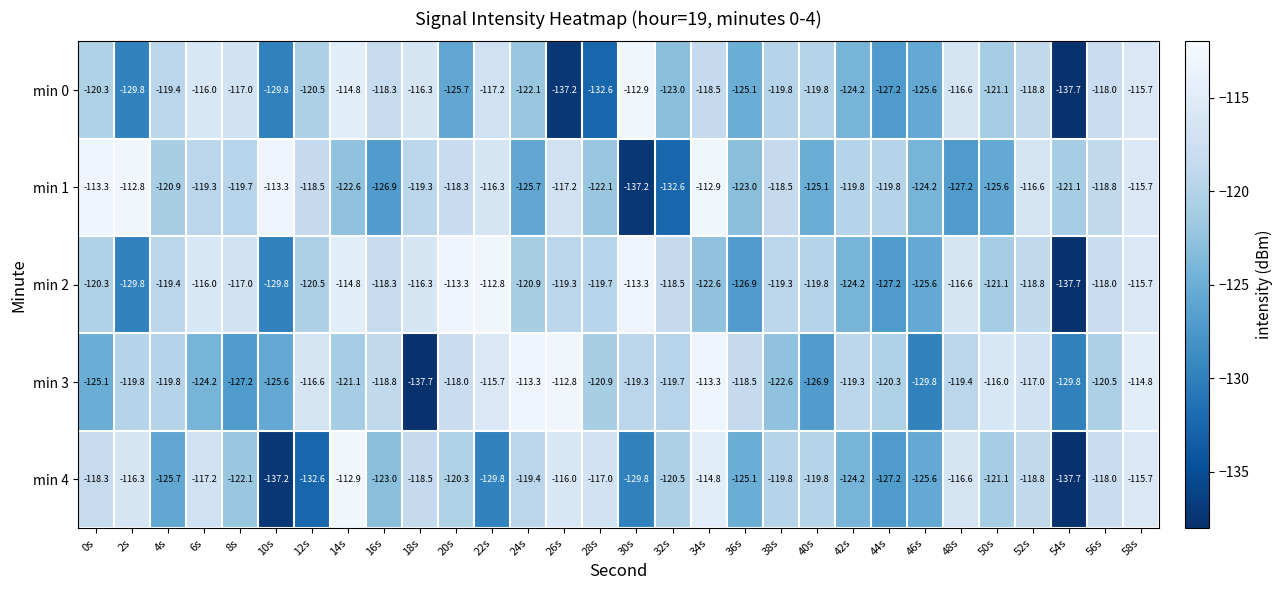

At how many categories does at least one series exceed -128?

30